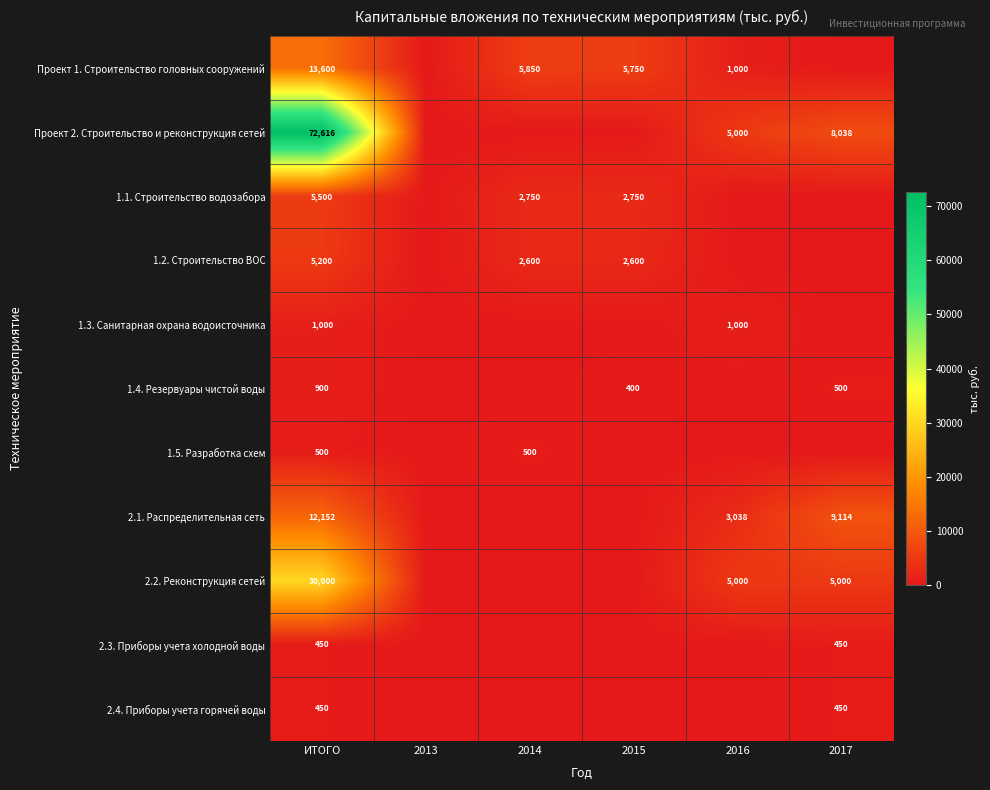

The 1.2. Строительство ВОС series shows 2387 at ИТОГО. True or false?

False